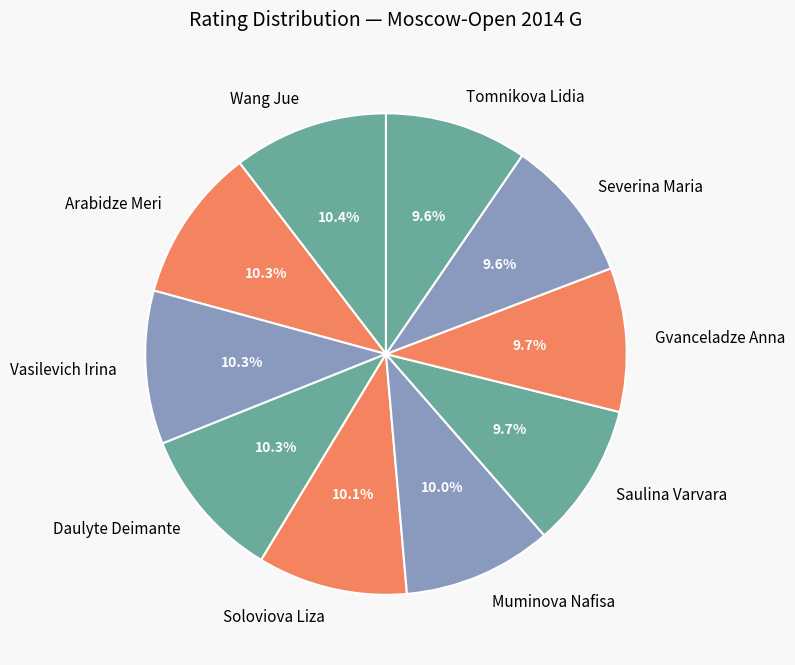

Is it true that Saulina Varvara is 10% of the pie?

True